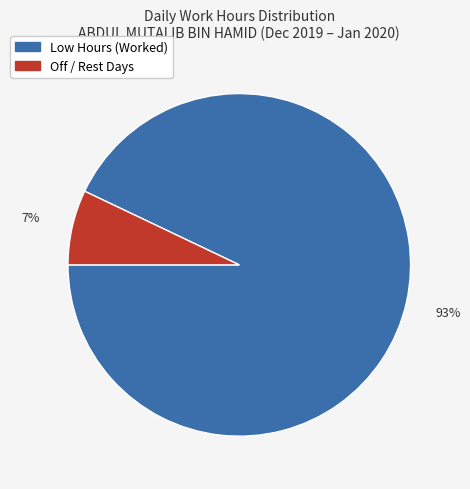

To the nearest percent, what is the difference between the largest and smallest slice percentages?

86%